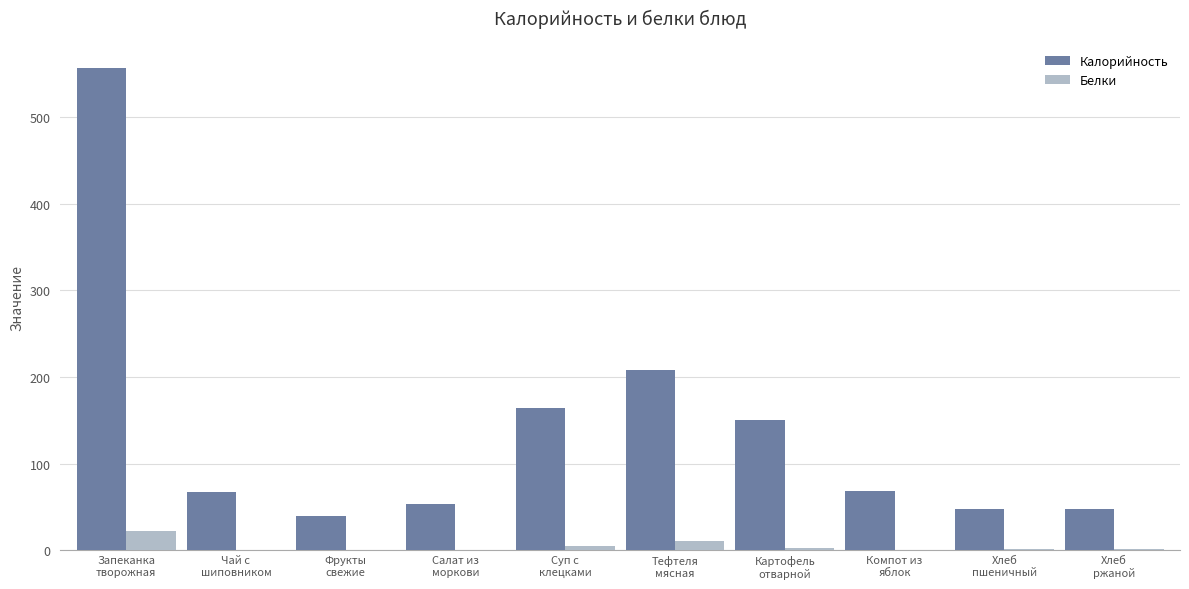

What is the maximum value shown in the chart?

556.6